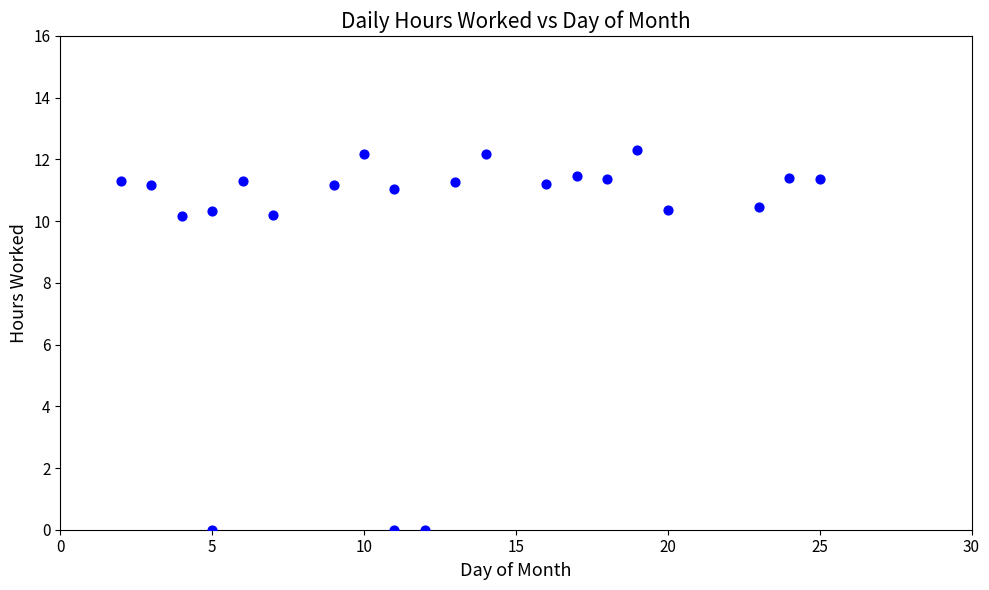

What is the range of X values (max minus min)?

23.0